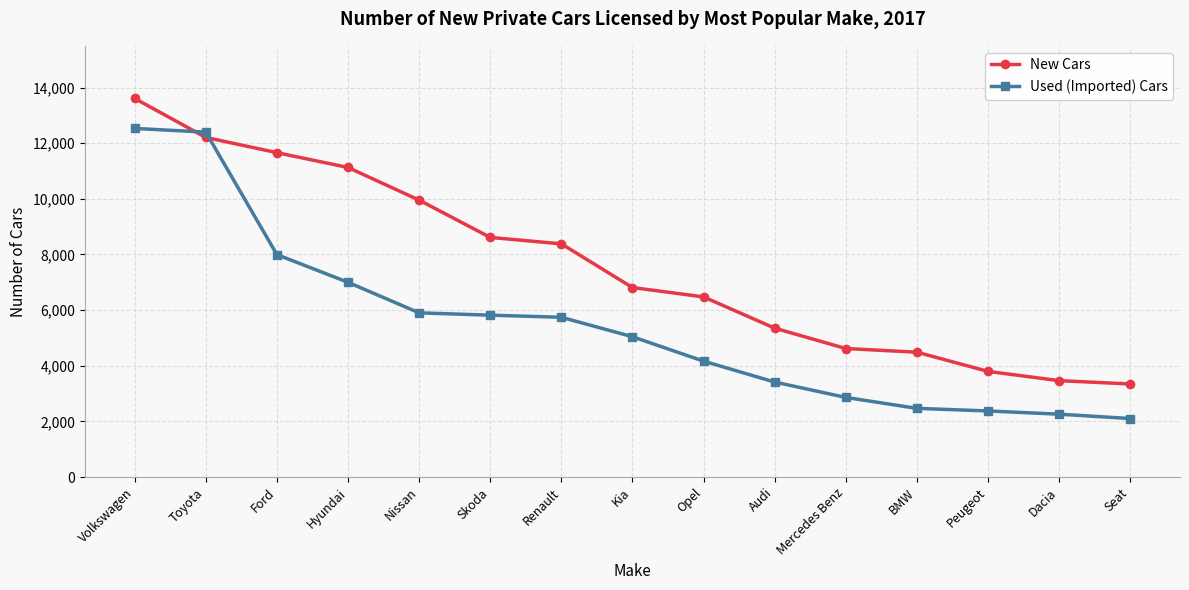

Which series has the widest spread of values?

Used (Imported) Cars